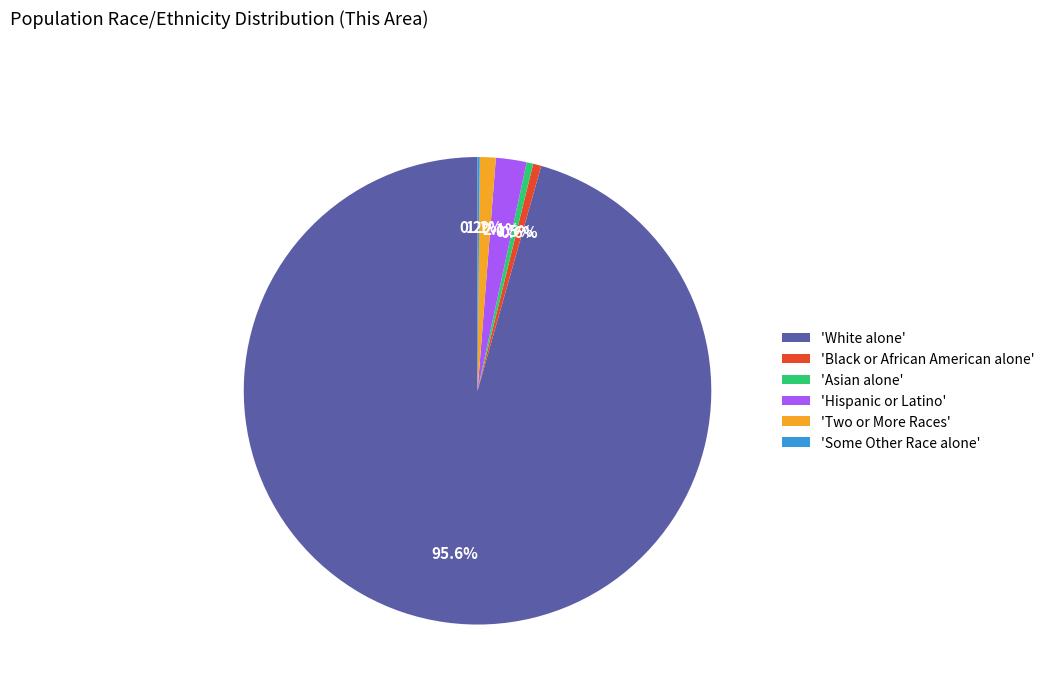

Which has a higher value, 'Two or More Races' or 'Asian alone'?

'Two or More Races'